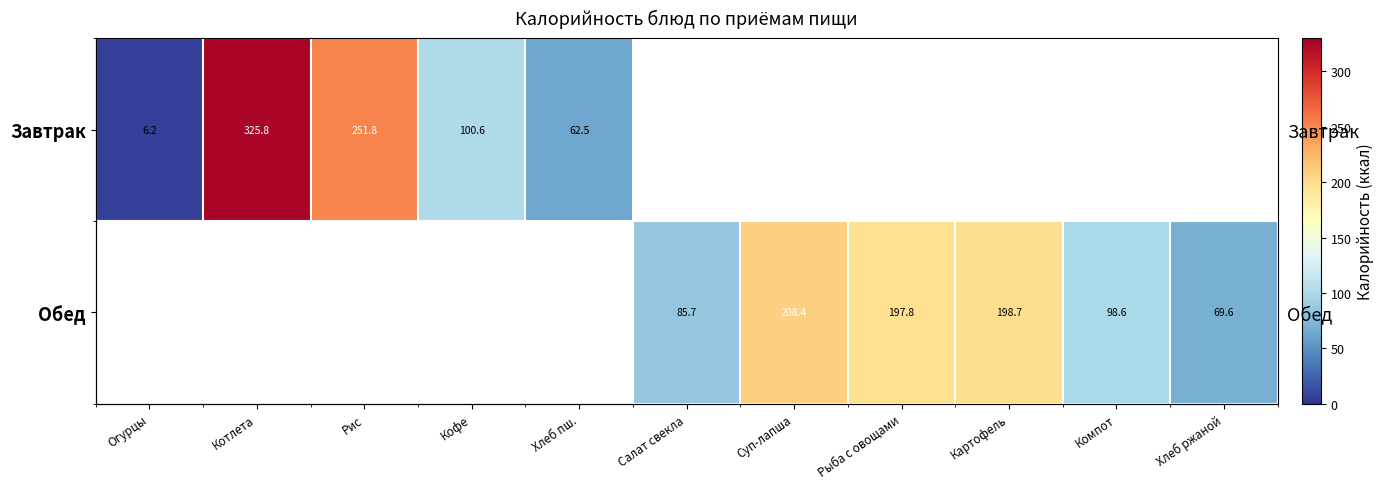

Rank the series by their maximum value, from highest to lowest.

Завтрак, Обед